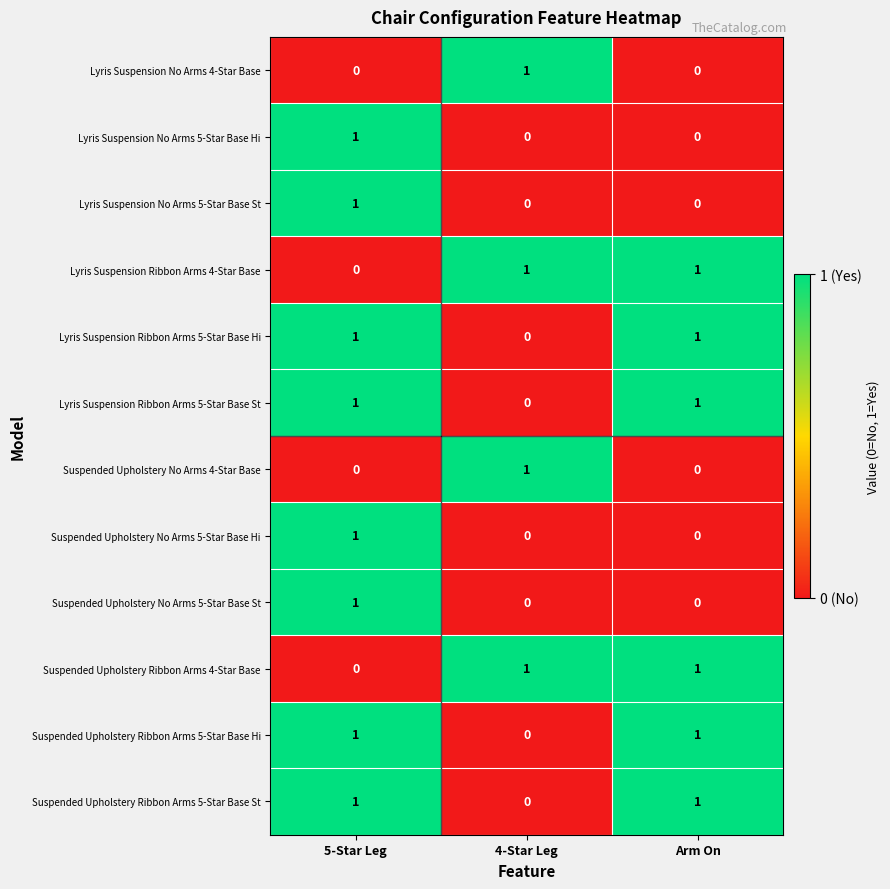

True or false: Suspended Upholstery No Arms 5-Star Base St has a value of 1 at 5-Star Leg.

True